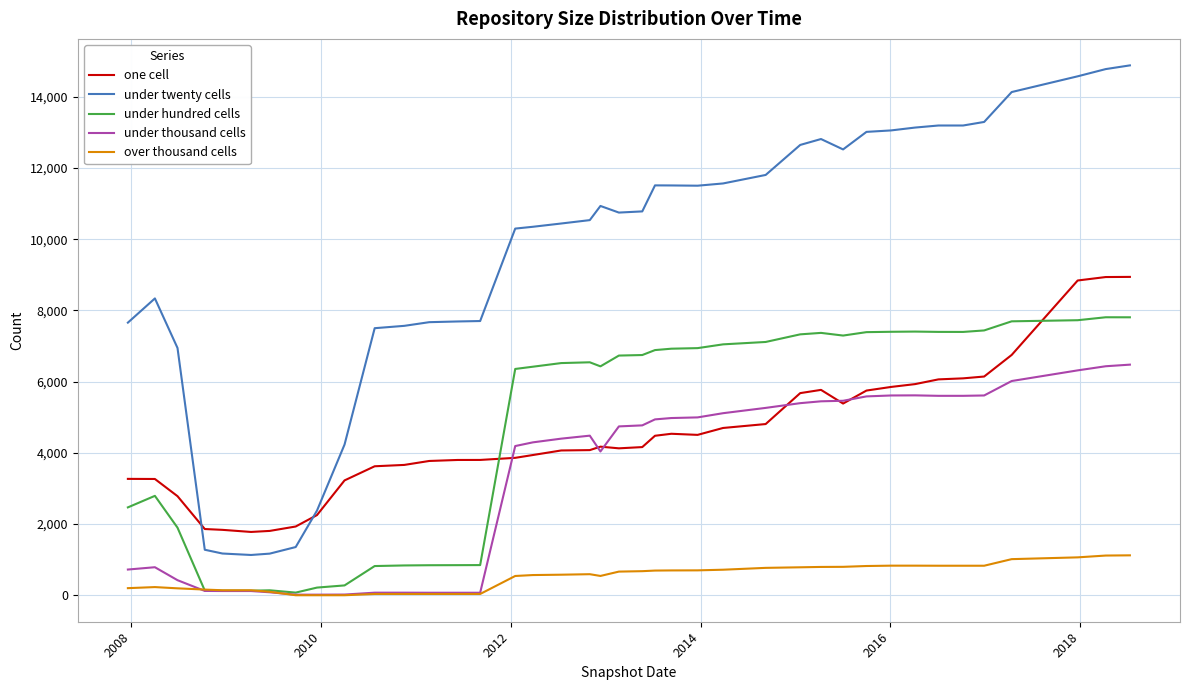

What is the minimum value for under twenty cells?

1131